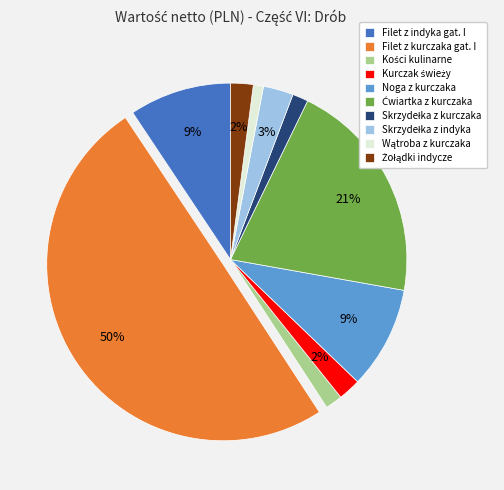

How many slices are in this pie chart?

10